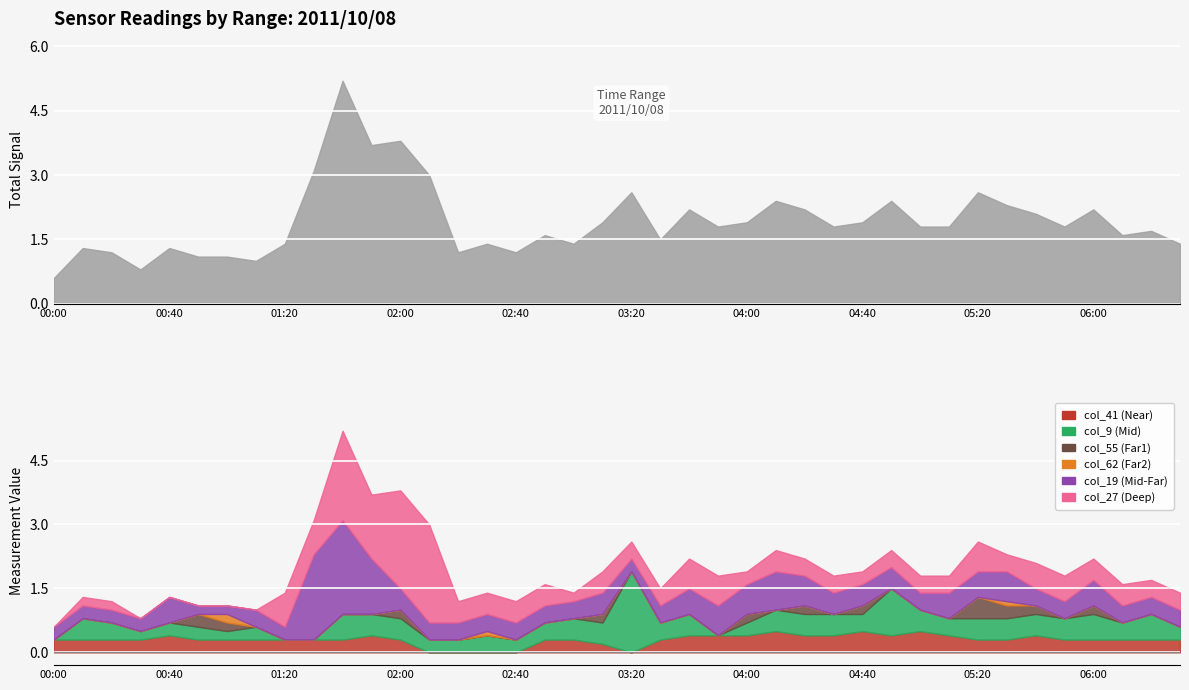

Reading left to right, what are all the values shown in this chart?

col_41: 00:00=0.3	00:10=0.3	00:20=0.3	00:30=0.3	00:40=0.4	00:50=0.3	01:00=0.3	01:10=0.3	01:20=0.3	01:30=0.3	01:40=0.3	01:50=0.4	02:00=0.3	02:10=0.0	02:20=0.0	02:30=0.0	02:40=0.0	02:50=0.3	03:00=0.3	03:10=0.2	03:20=0.0	03:30=0.3	03:40=0.4	03:50=0.4	04:00=0.4	04:10=0.5	04:20=0.4	04:30=0.4	04:40=0.5	04:50=0.4	05:00=0.5	05:10=0.4	05:20=0.3	05:30=0.3	05:40=0.4	05:50=0.3	06:00=0.3	06:10=0.3	06:20=0.3	06:30=0.3
col_9: 00:00=0.0	00:10=0.5	00:20=0.4	00:30=0.2	00:40=0.3	00:50=0.3	01:00=0.2	01:10=0.3	01:20=0.0	01:30=0.0	01:40=0.6	01:50=0.5	02:00=0.5	02:10=0.3	02:20=0.3	02:30=0.4	02:40=0.3	02:50=0.4	03:00=0.5	03:10=0.5	03:20=1.9	03:30=0.4	03:40=0.5	03:50=0.0	04:00=0.3	04:10=0.5	04:20=0.5	04:30=0.5	04:40=0.4	04:50=1.1	05:00=0.5	05:10=0.4	05:20=0.5	05:30=0.5	05:40=0.5	05:50=0.5	06:00=0.6	06:10=0.4	06:20=0.6	06:30=0.3
col_55: 00:00=0.0	00:10=0.0	00:20=0.0	00:30=0.0	00:40=0.0	00:50=0.3	01:00=0.2	01:10=0.0	01:20=0.0	01:30=0.0	01:40=0.0	01:50=0.0	02:00=0.2	02:10=0.0	02:20=0.0	02:30=0.0	02:40=0.0	02:50=0.0	03:00=0.0	03:10=0.2	03:20=0.0	03:30=0.0	03:40=0.0	03:50=0.0	04:00=0.2	04:10=0.0	04:20=0.2	04:30=0.0	04:40=0.2	04:50=0.0	05:00=0.0	05:10=0.0	05:20=0.5	05:30=0.3	05:40=0.2	05:50=0.0	06:00=0.2	06:10=0.0	06:20=0.0	06:30=0.0
col_62: 00:00=0.0	00:10=0.0	00:20=0.0	00:30=0.0	00:40=0.0	00:50=0.0	01:00=0.2	01:10=0.0	01:20=0.0	01:30=0.0	01:40=0.0	01:50=0.0	02:00=0.0	02:10=0.0	02:20=0.0	02:30=0.1	02:40=0.0	02:50=0.0	03:00=0.0	03:10=0.0	03:20=0.0	03:30=0.0	03:40=0.0	03:50=0.0	04:00=0.0	04:10=0.0	04:20=0.0	04:30=0.0	04:40=0.0	04:50=0.0	05:00=0.0	05:10=0.0	05:20=0.0	05:30=0.1	05:40=0.0	05:50=0.0	06:00=0.0	06:10=0.0	06:20=0.0	06:30=0.0
col_19: 00:00=0.3	00:10=0.3	00:20=0.3	00:30=0.3	00:40=0.6	00:50=0.2	01:00=0.2	01:10=0.4	01:20=0.3	01:30=2.0	01:40=2.2	01:50=1.3	02:00=0.5	02:10=0.4	02:20=0.4	02:30=0.4	02:40=0.4	02:50=0.4	03:00=0.4	03:10=0.5	03:20=0.3	03:30=0.4	03:40=0.6	03:50=0.7	04:00=0.7	04:10=0.9	04:20=0.7	04:30=0.5	04:40=0.5	04:50=0.5	05:00=0.4	05:10=0.6	05:20=0.6	05:30=0.7	05:40=0.4	05:50=0.4	06:00=0.6	06:10=0.4	06:20=0.4	06:30=0.4
col_27: 00:00=0.0	00:10=0.2	00:20=0.2	00:30=0.0	00:40=0.0	00:50=0.0	01:00=0.0	01:10=0.0	01:20=0.8	01:30=0.8	01:40=2.1	01:50=1.5	02:00=2.3	02:10=2.3	02:20=0.5	02:30=0.5	02:40=0.5	02:50=0.5	03:00=0.2	03:10=0.5	03:20=0.4	03:30=0.4	03:40=0.7	03:50=0.7	04:00=0.3	04:10=0.5	04:20=0.4	04:30=0.4	04:40=0.3	04:50=0.4	05:00=0.4	05:10=0.4	05:20=0.7	05:30=0.4	05:40=0.6	05:50=0.6	06:00=0.5	06:10=0.5	06:20=0.4	06:30=0.4